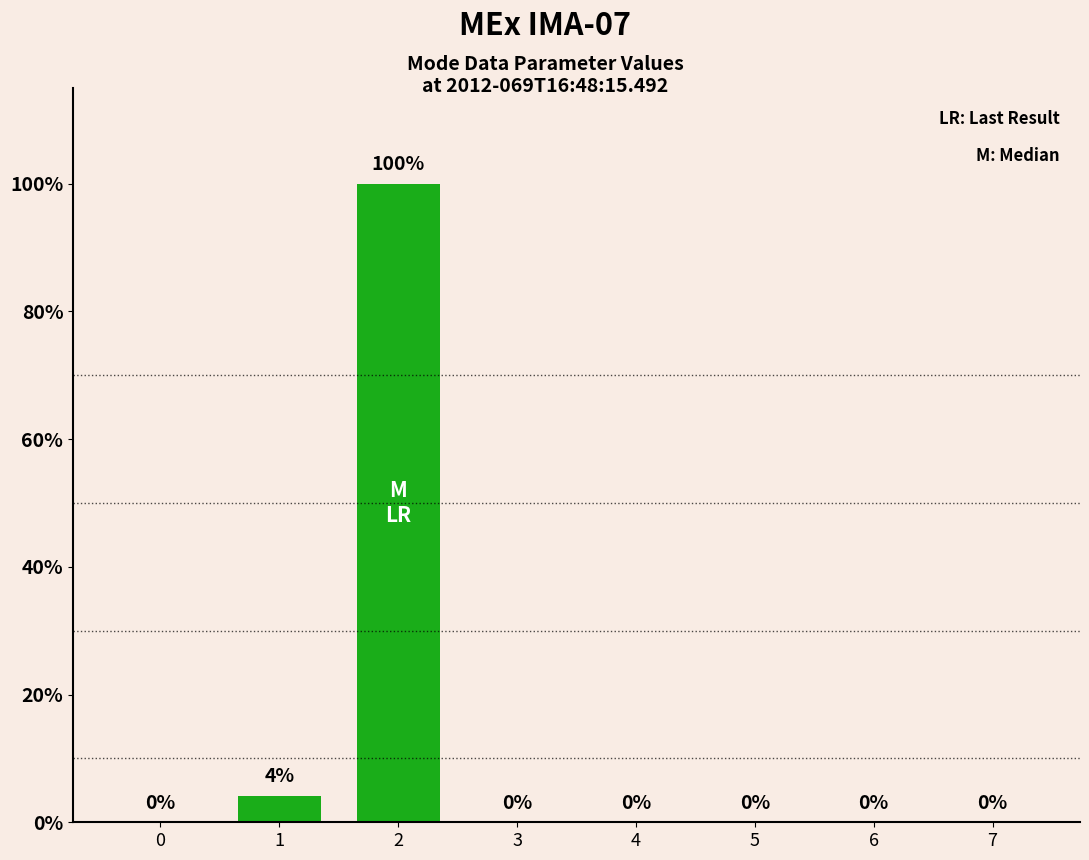

What is the greatest value displayed?

100.0